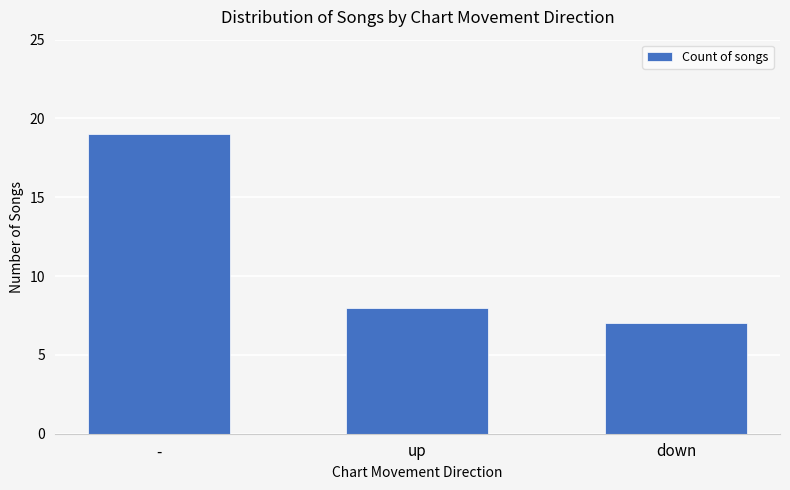

What is the smallest value displayed?

7